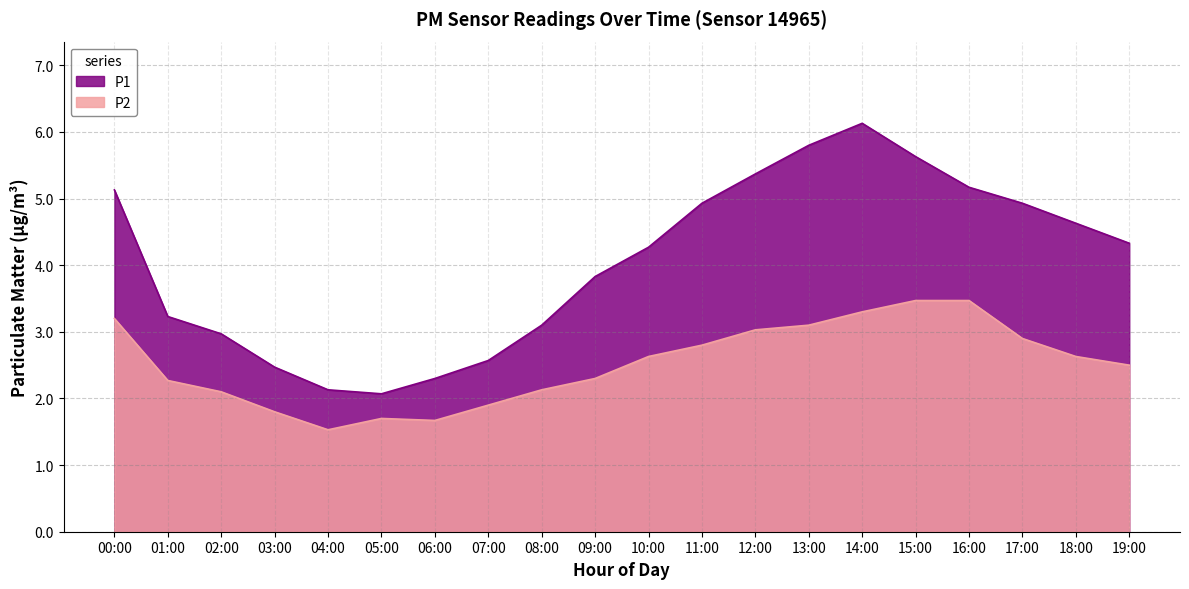

What is the difference between the highest and lowest values at 07:00?

0.7